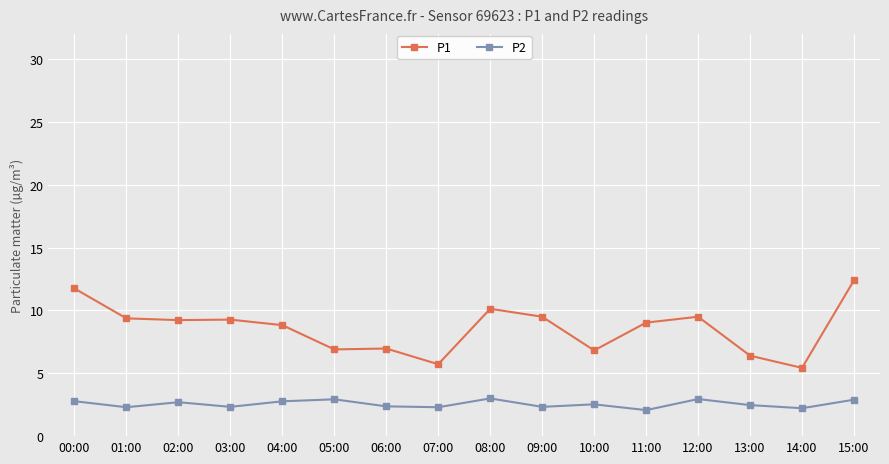

True or false: P2 and P1 cross at least once.

False